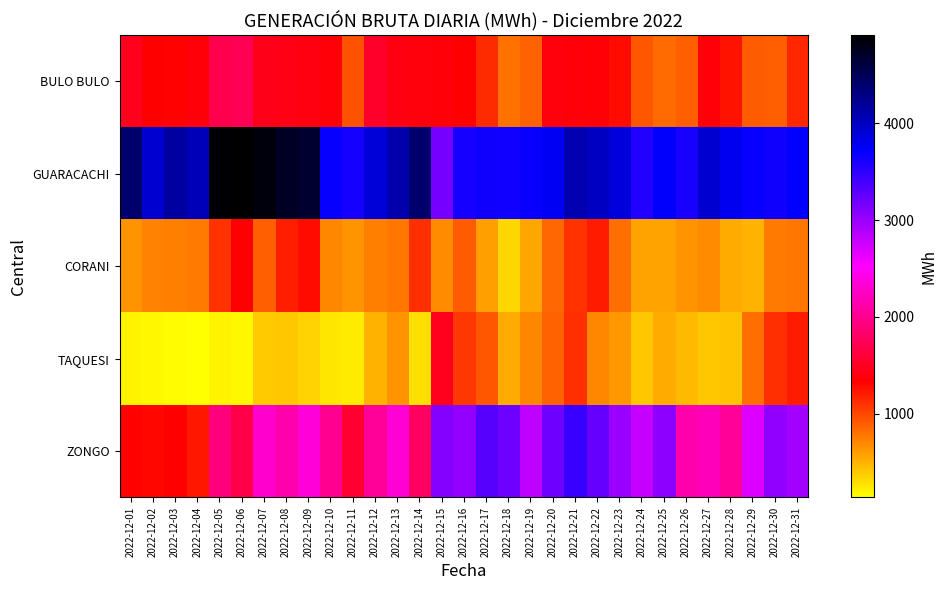

Count the number of data series in this chart.

5